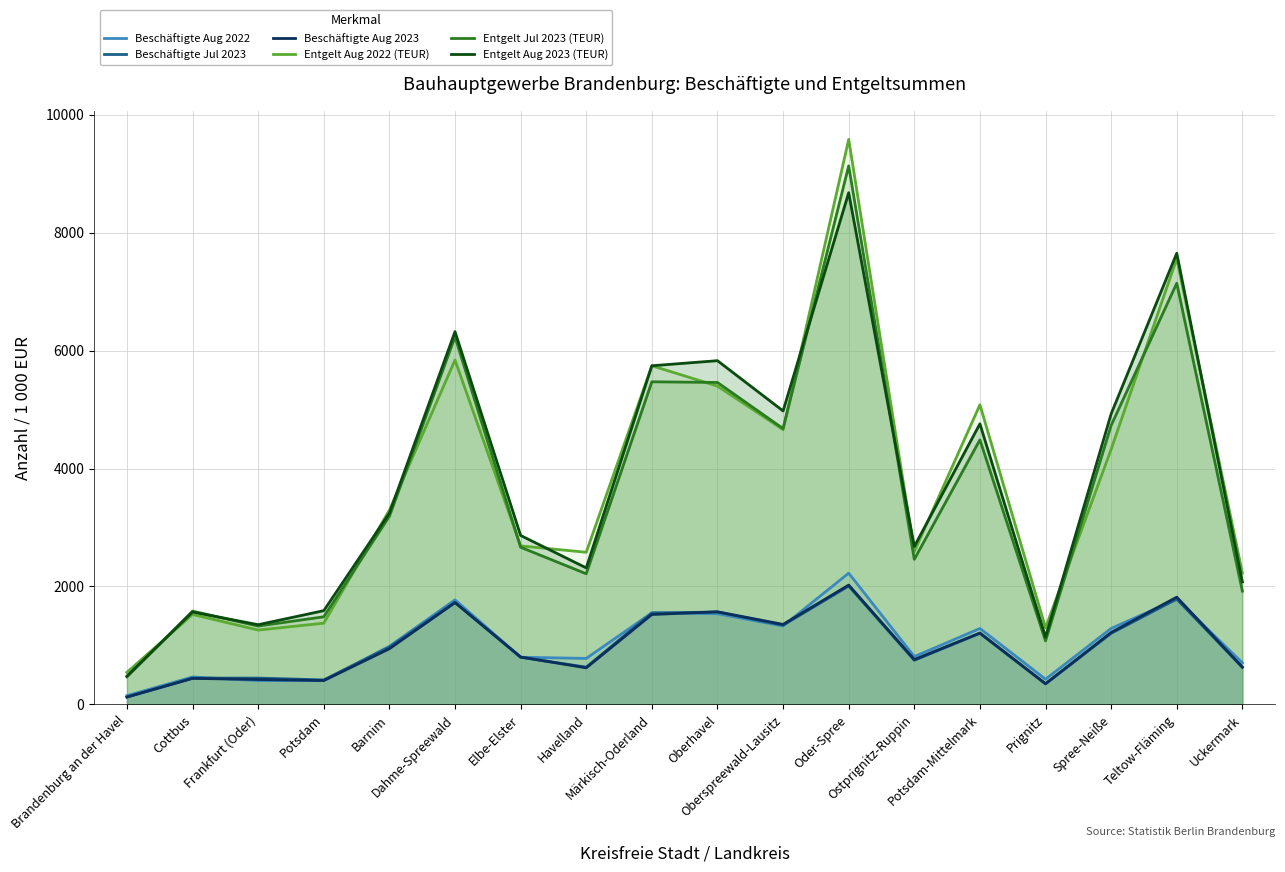

What is the label of the 6th point from the left?

Dahme-Spreewald